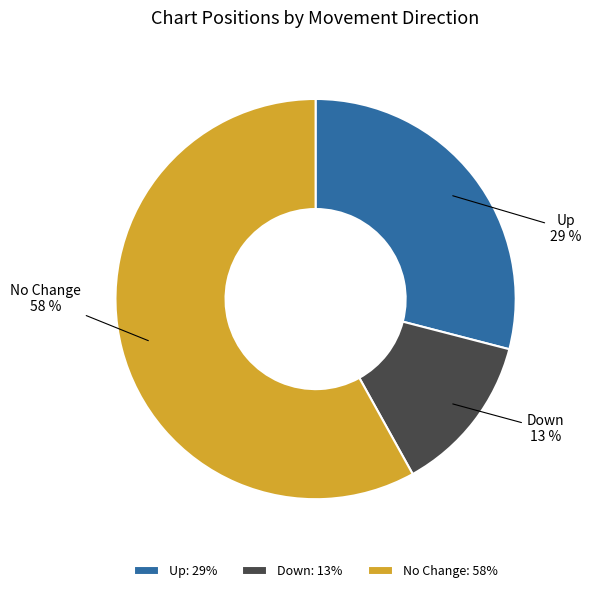

How many slices are in this pie chart?

3